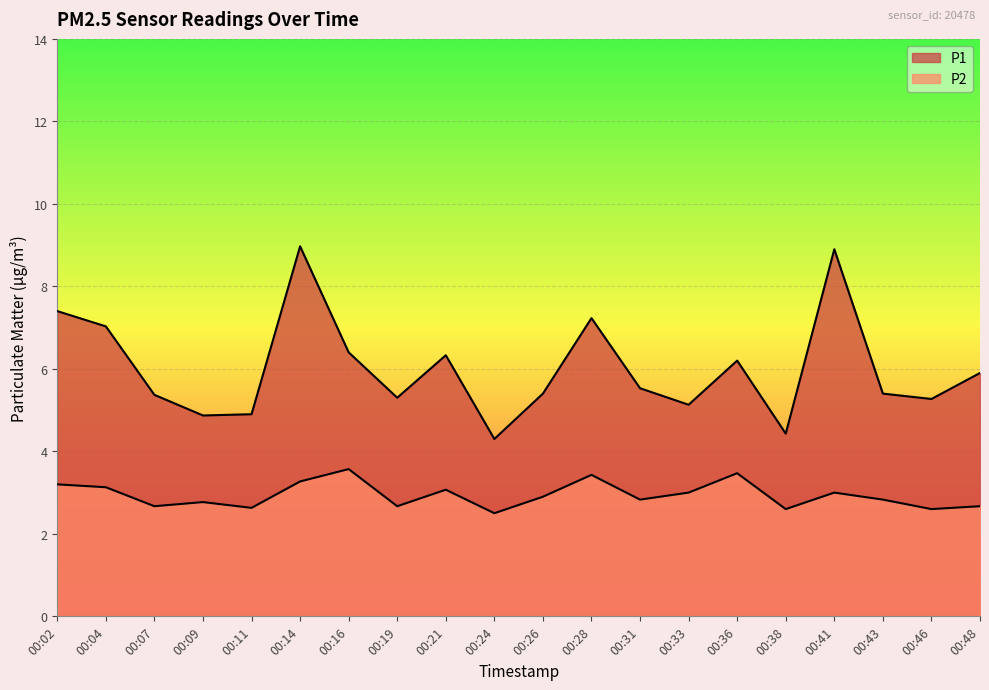

Where is the first local maximum for P1?

00:14